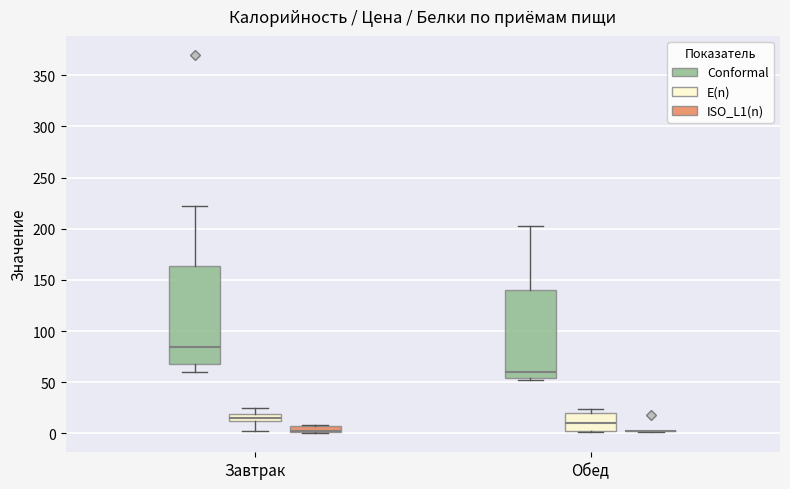

Which box is the tallest, from its lower edge to its upper edge?

Завтрак (Conformal)